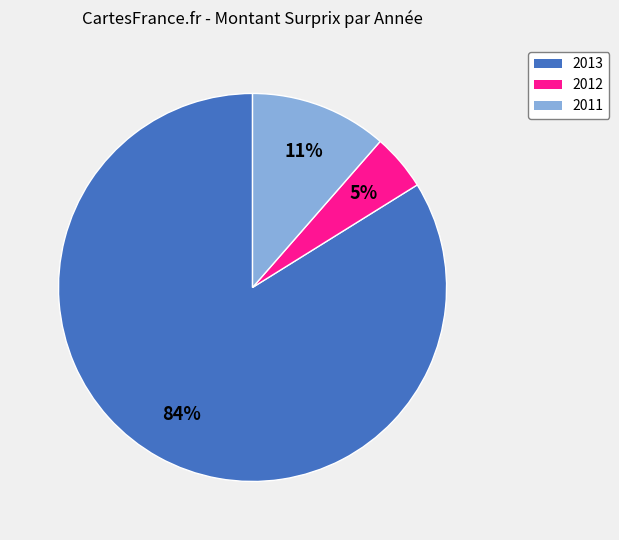

Which category has the smallest portion of the pie?

2012